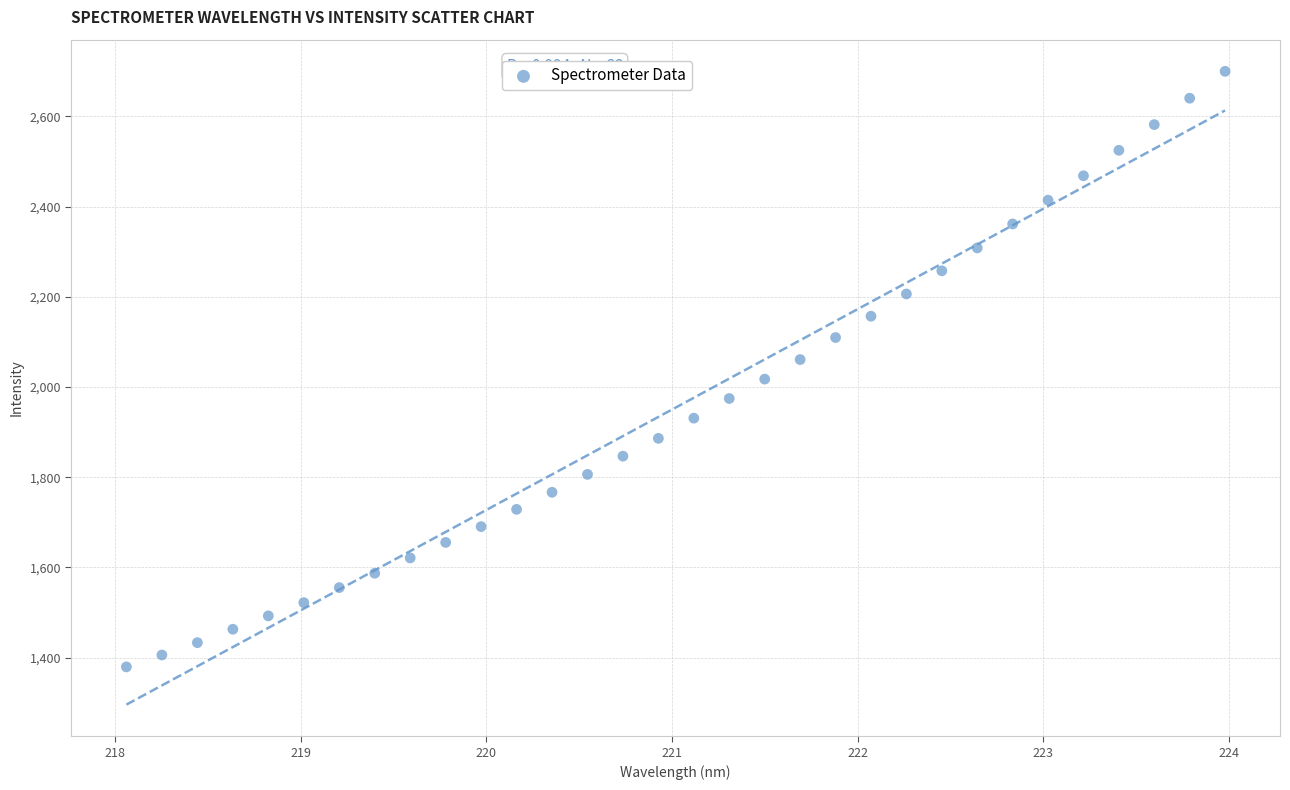

What is the range of Y values (max minus min)?

1320.4